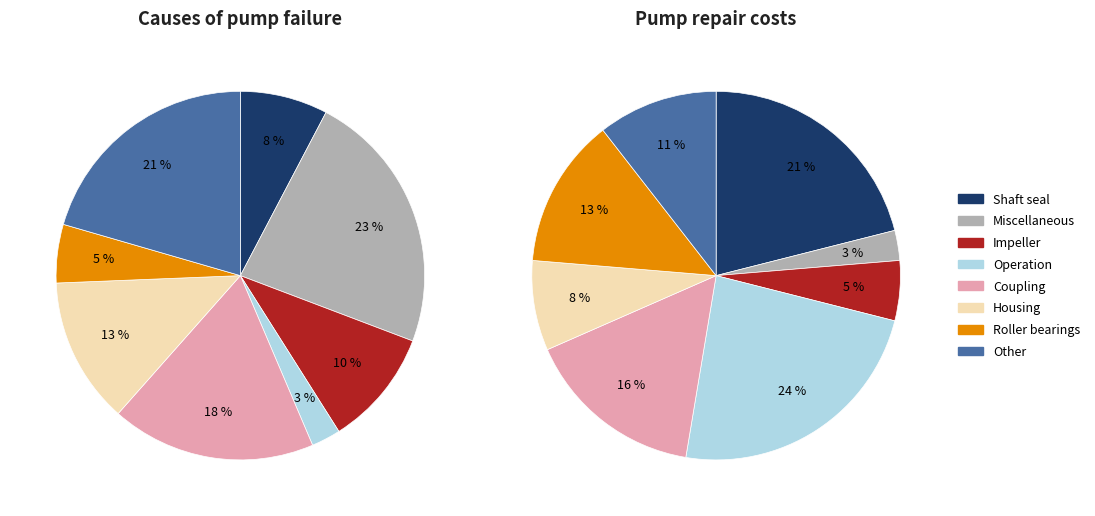

Count the number of slices in the pie.

8